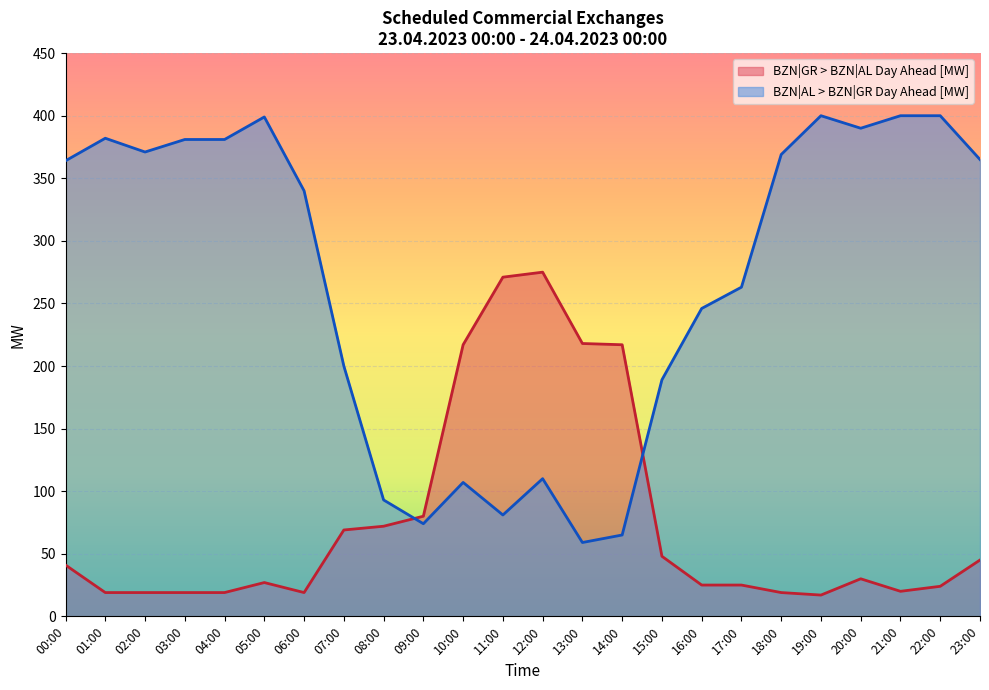

What are all the series names shown in the legend?

BZN|GR > BZN|AL Day Ahead [MW], BZN|AL > BZN|GR Day Ahead [MW]